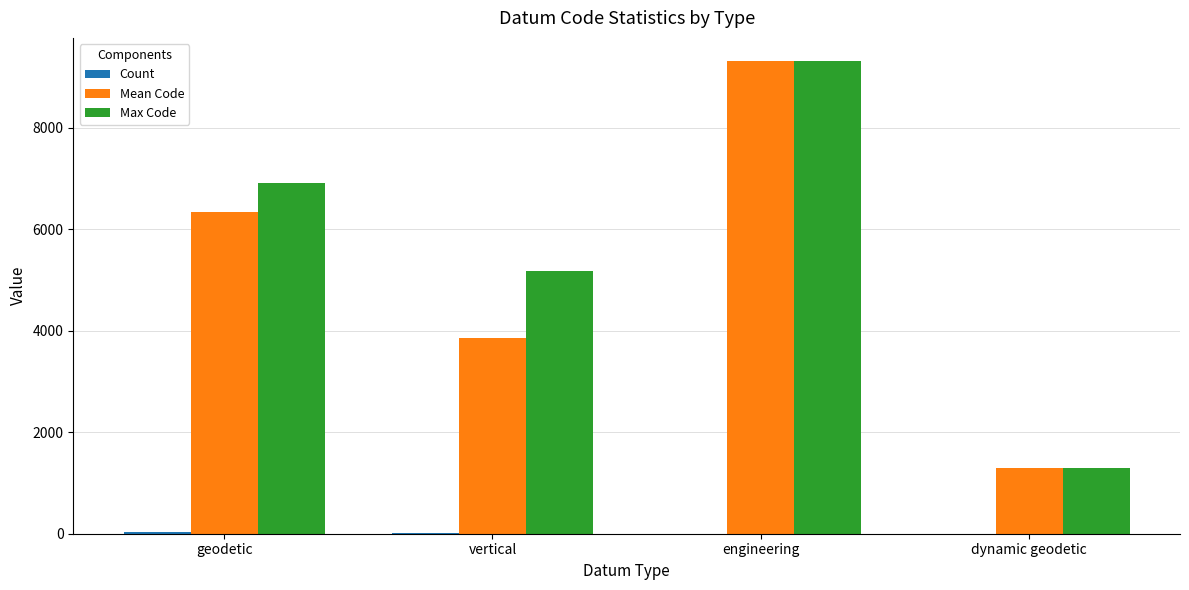

How many groups of bars are there?

4